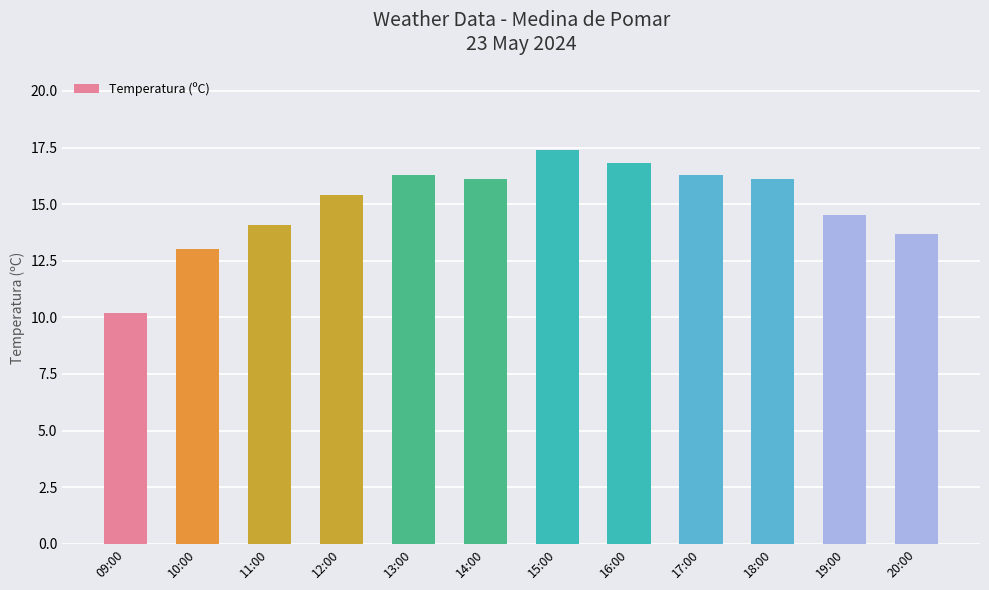

Reading left to right, list all the values displayed in this chart.

10.2	13.0	14.1	15.4	16.3	16.1	17.4	16.8	16.3	16.1	14.5	13.7